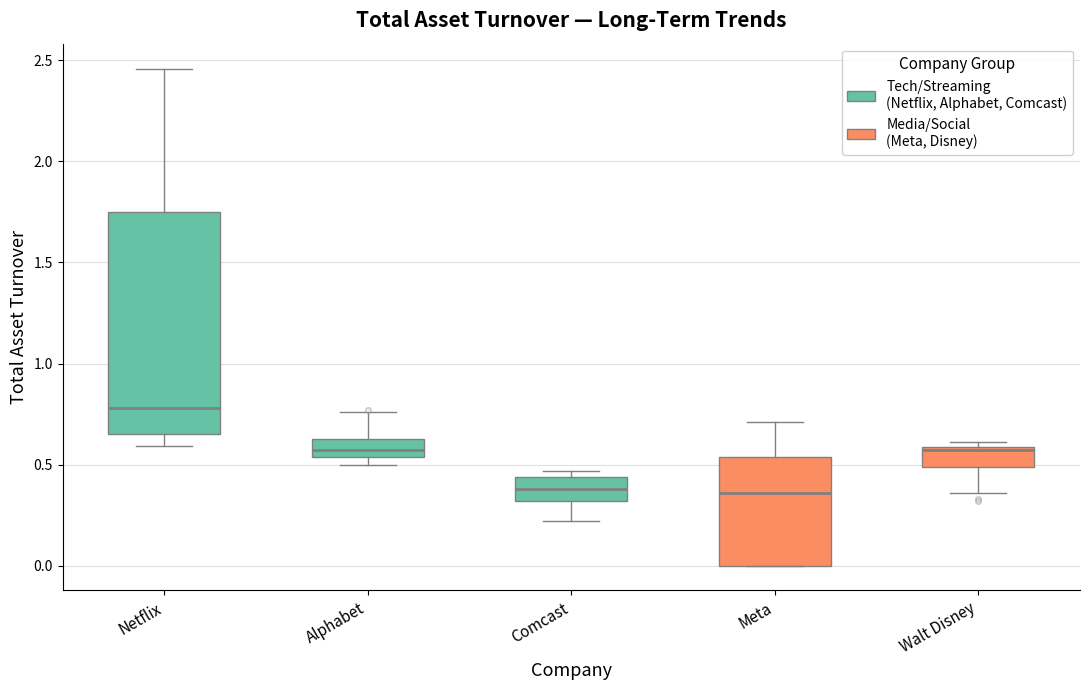

Comparing the boxes themselves (not the whiskers), which one is the tallest?

Netflix